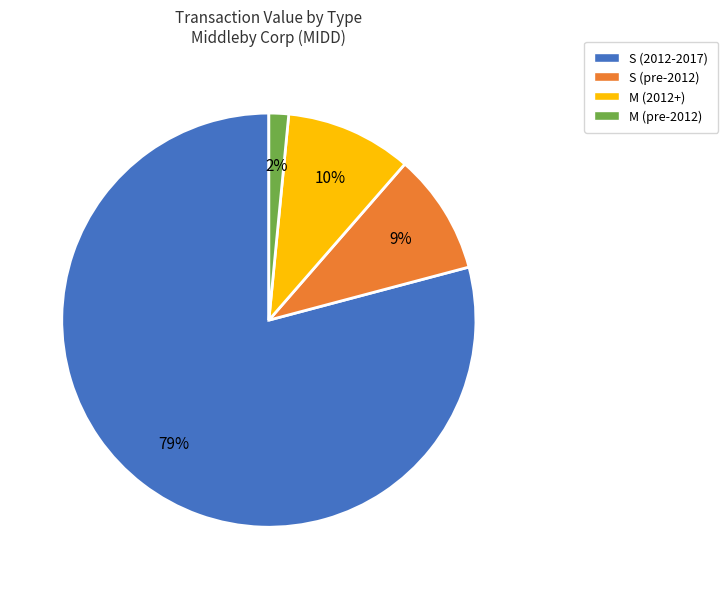

To the nearest percent, what is the average slice percentage?

25%